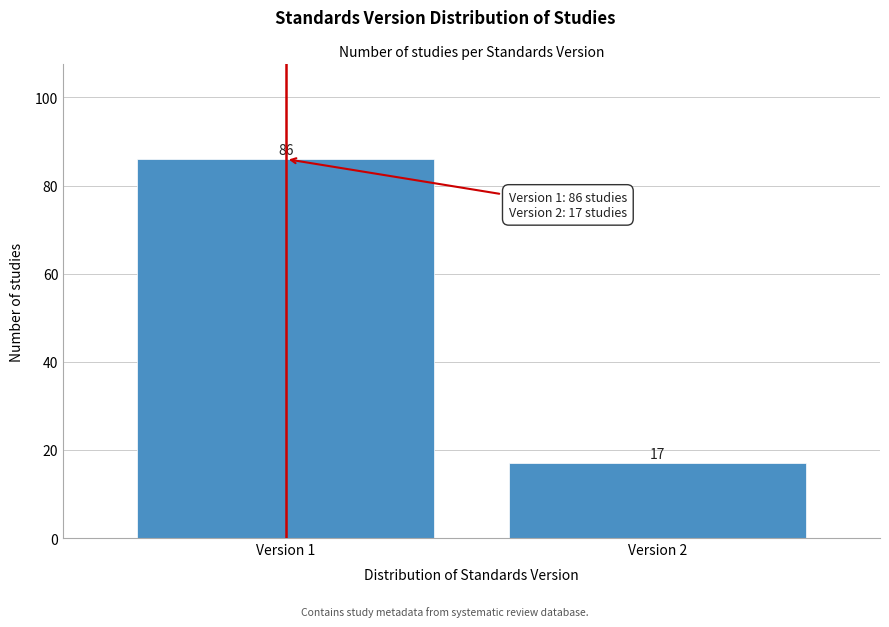

Reading left to right, what are all the values shown in this chart?

Version 1=86	Version 2=17